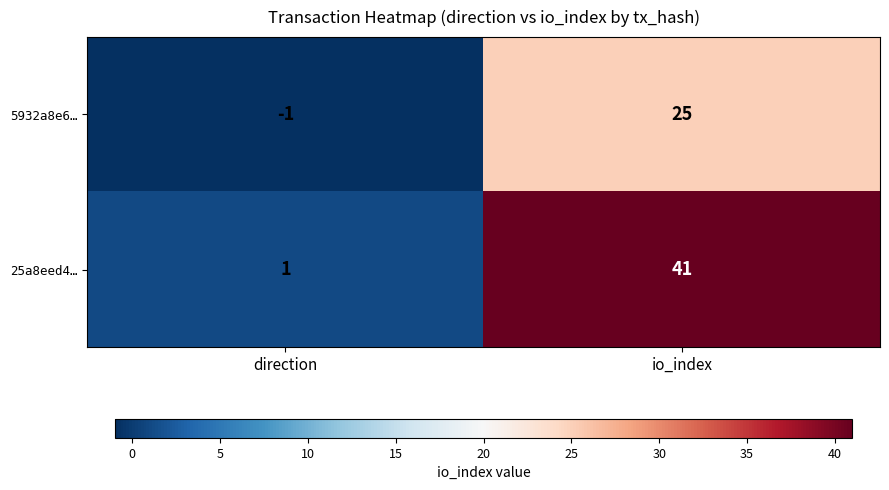

What is the smallest value displayed?

-1